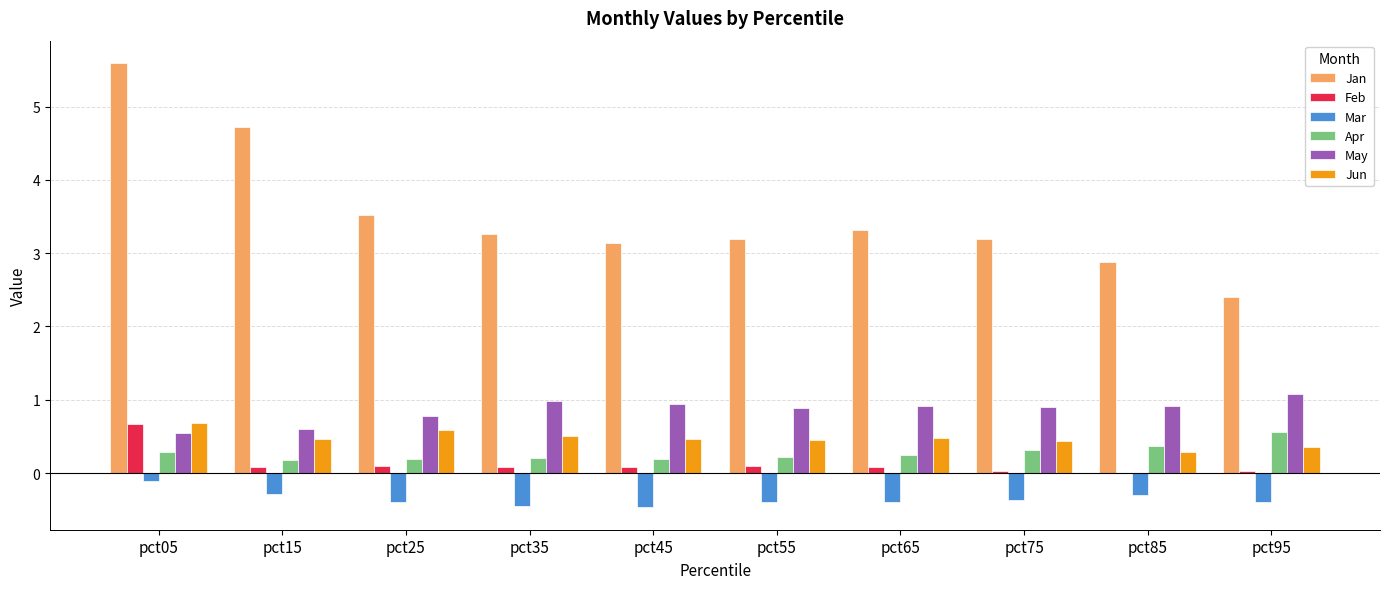

What is the total value across all series at pct55?

4.4